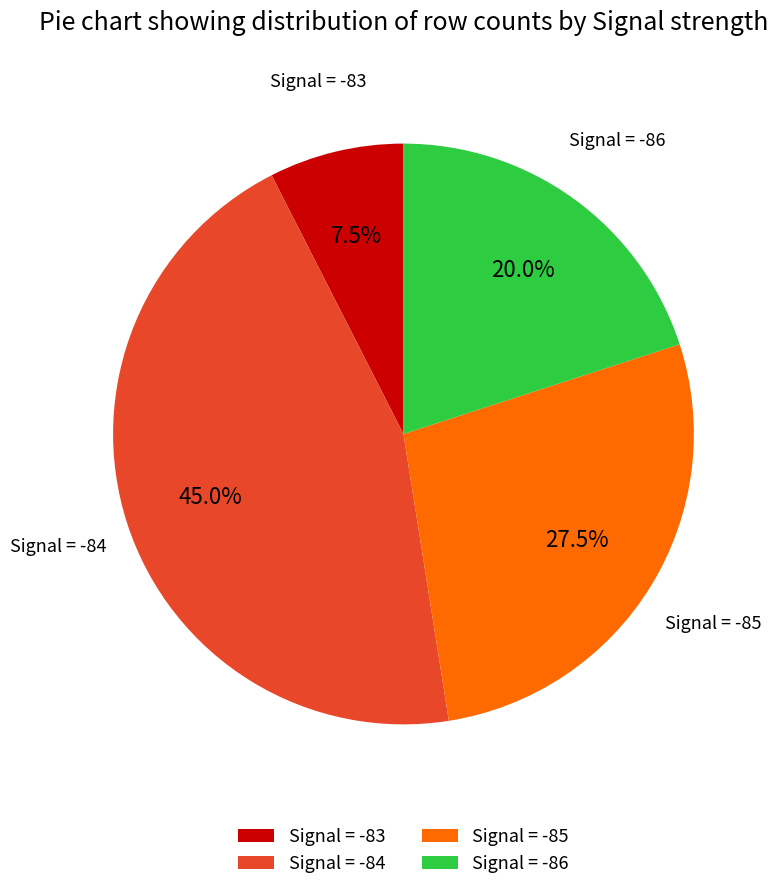

Which slice is the smallest?

Signal = -83